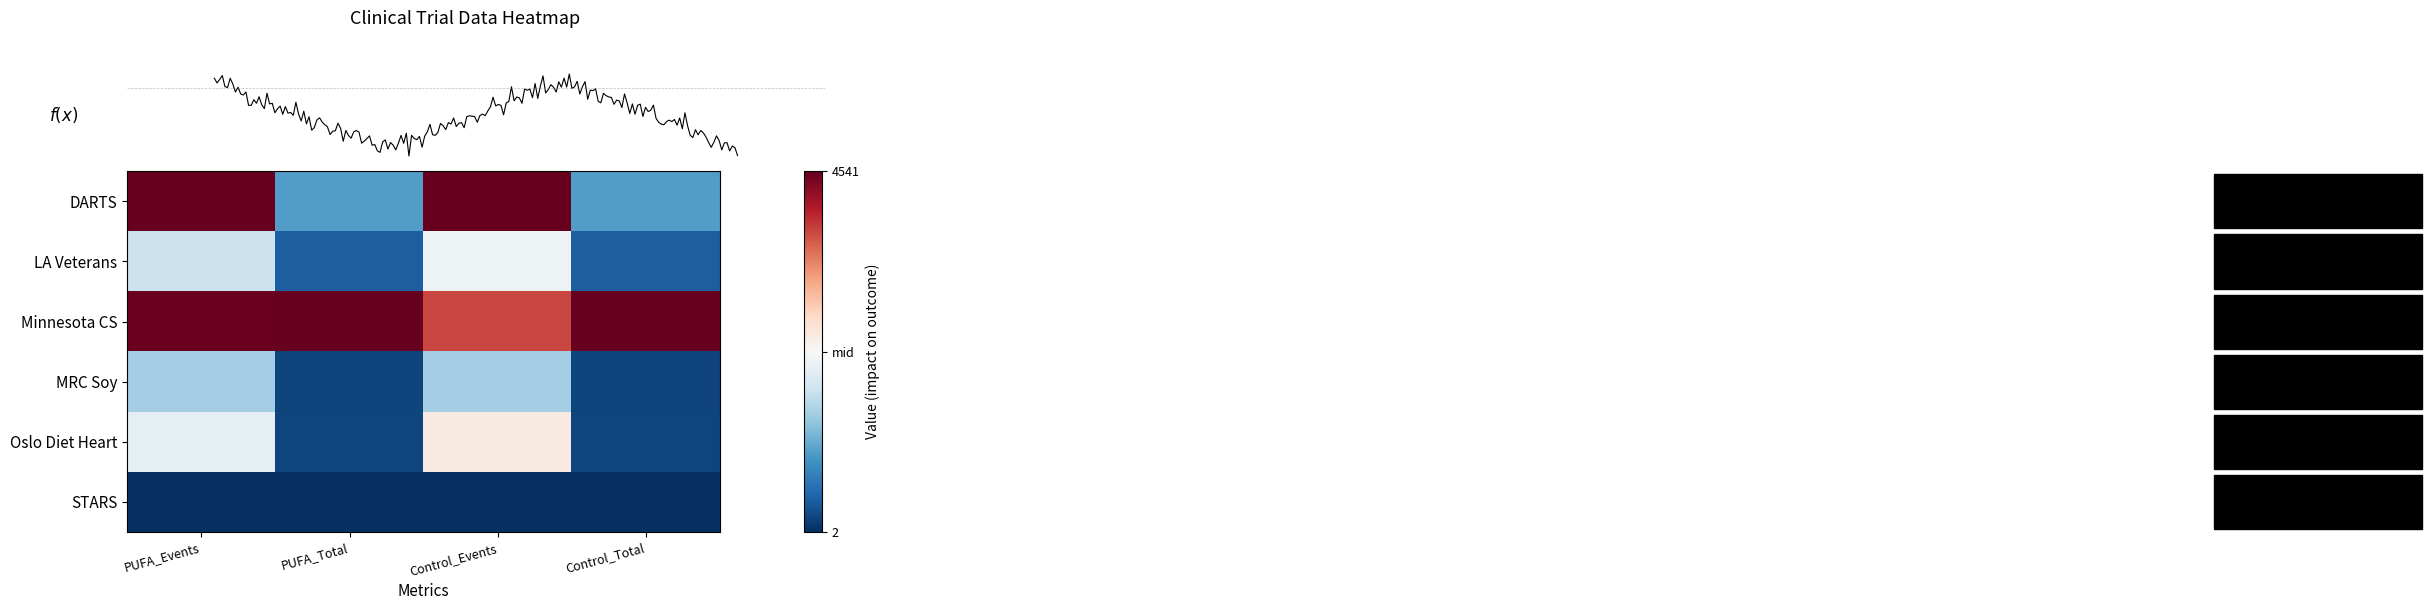

Reading right to left, transcribe all the data shown in this chart.

DARTS: Control_Total=-0.6	Control_Events=1.0	PUFA_Total=-0.6	PUFA_Events=1.0
LA Veterans: Control_Total=-0.8	Control_Events=-0.1	PUFA_Total=-0.8	PUFA_Events=-0.2
Minnesota CS: Control_Total=1.0	Control_Events=0.7	PUFA_Total=1.0	PUFA_Events=1.0
MRC Soy: Control_Total=-0.9	Control_Events=-0.3	PUFA_Total=-0.9	PUFA_Events=-0.3
Oslo Diet Heart: Control_Total=-0.9	Control_Events=0.1	PUFA_Total=-0.9	PUFA_Events=-0.1
STARS: Control_Total=-1.0	Control_Events=-1.0	PUFA_Total=-1.0	PUFA_Events=-1.0